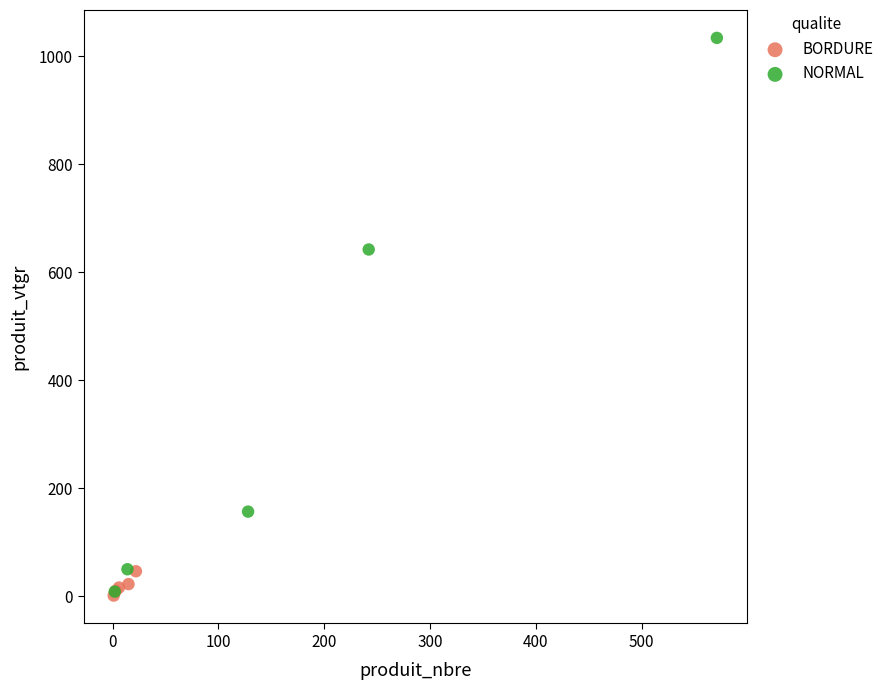

Which series has the widest spread of Y values?

NORMAL